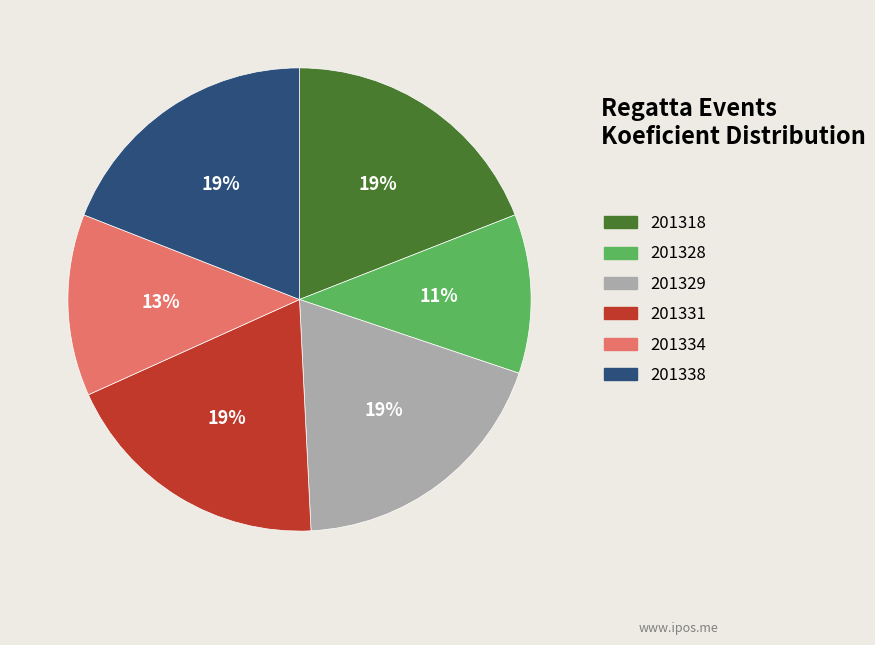

To the nearest percent, what is the average slice percentage?

17%